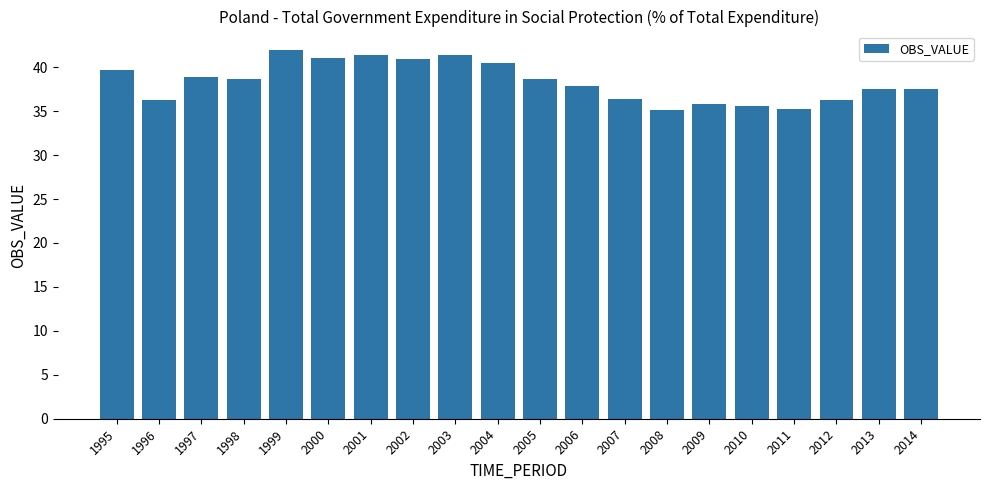

Between 2005 and 2009, which is larger?

2005